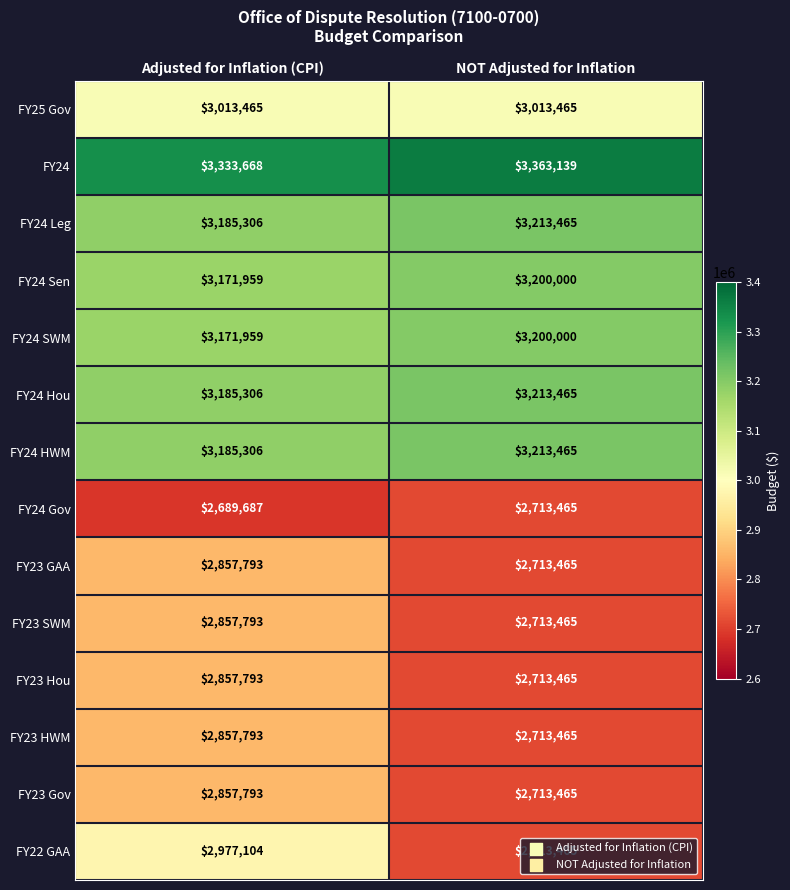

What is the smallest value displayed?

2689687